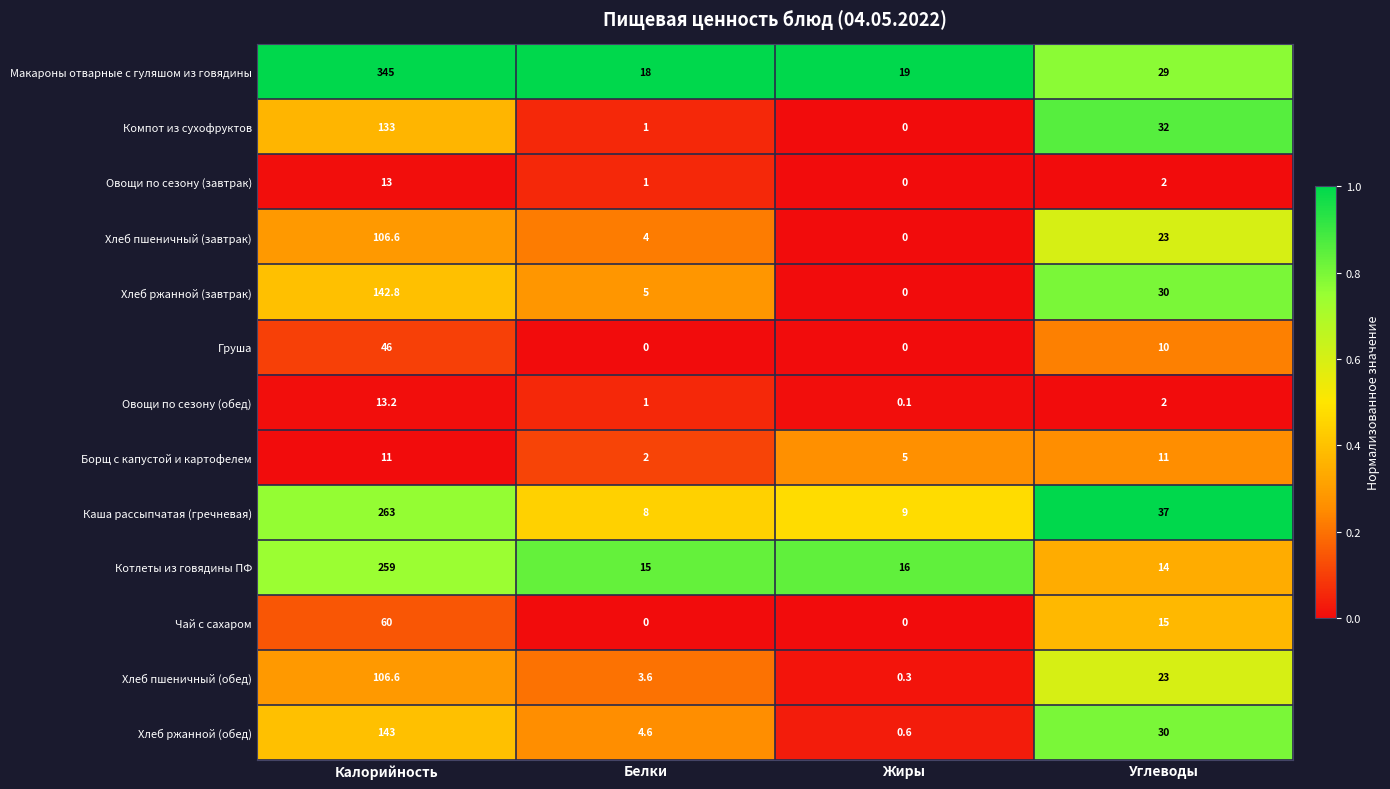

What is the total value across all series at Калорийность?

1642.2